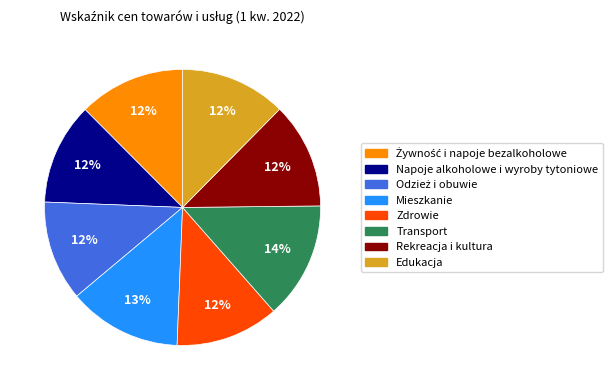

What percentage is the Napoje alkoholowe i wyroby tytoniowe slice, to the nearest percent?

12%